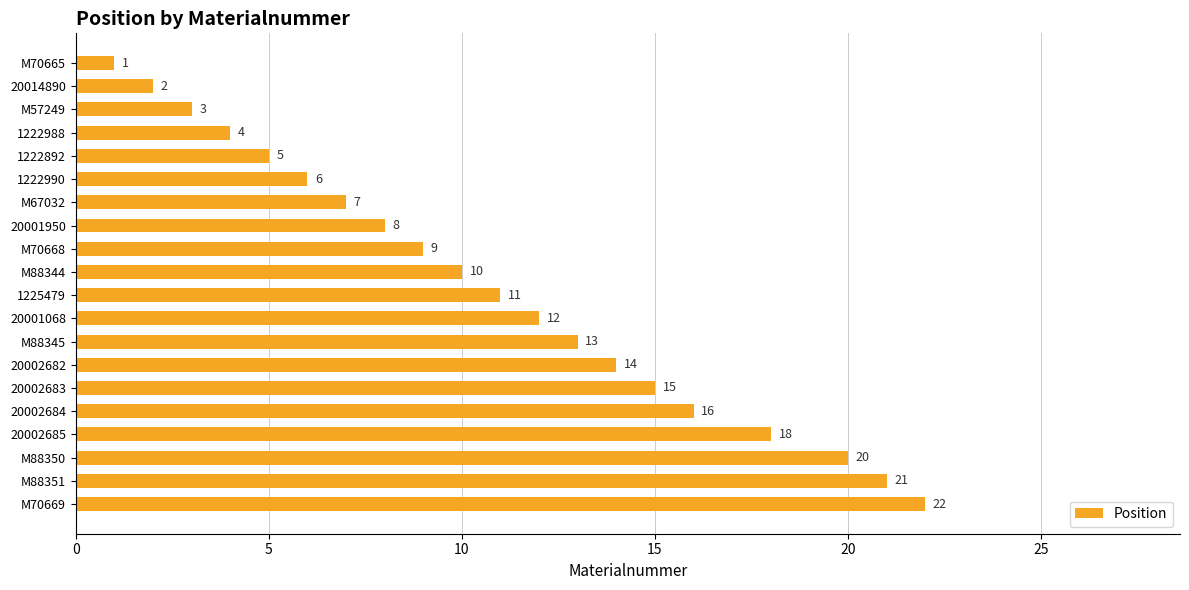

What is the label of the 17th bar from the top?

20002685